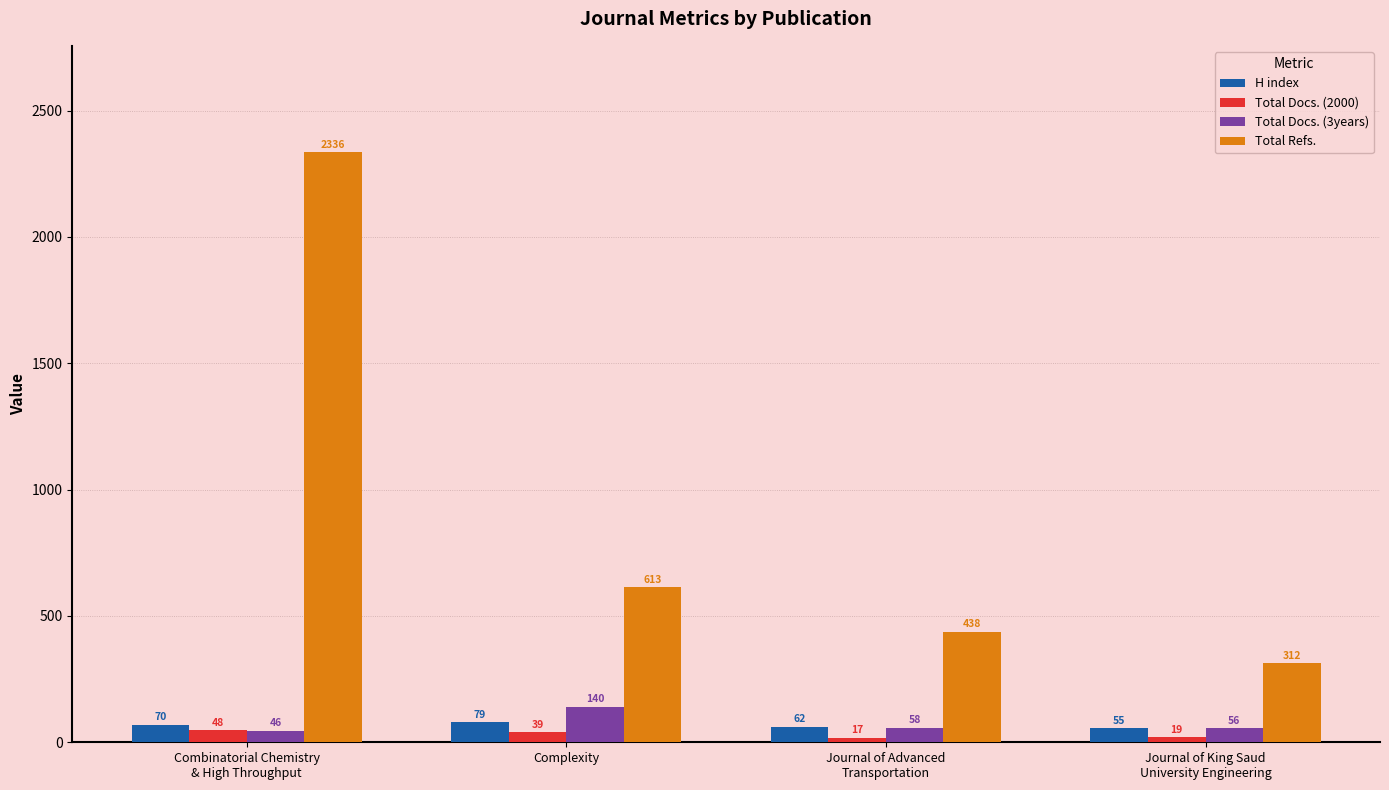

Where does the Total Refs. series first go above 613?

Combinatorial Chemistry
& High Throughput